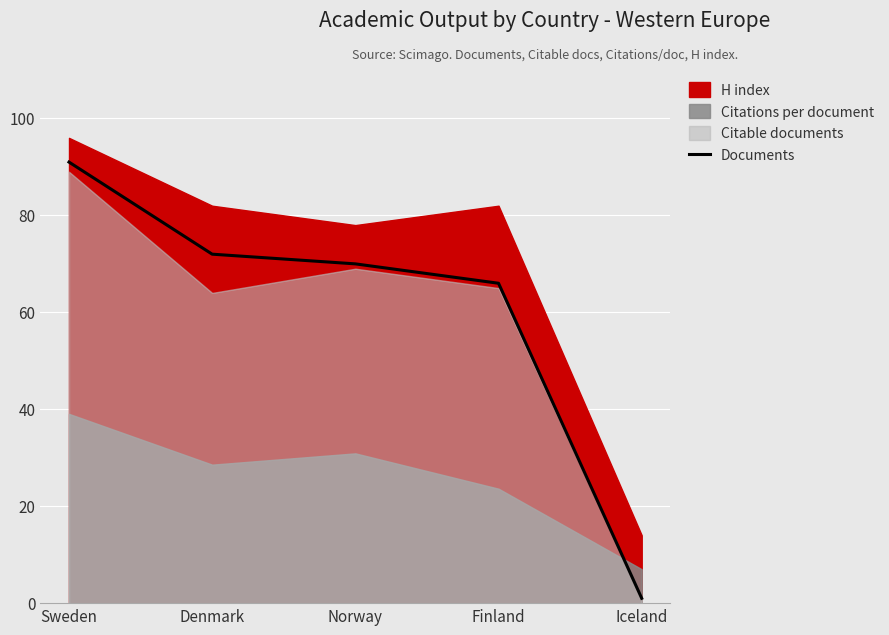

List the labels in order of value, smallest first.

Iceland, Finland, Norway, Denmark, Sweden